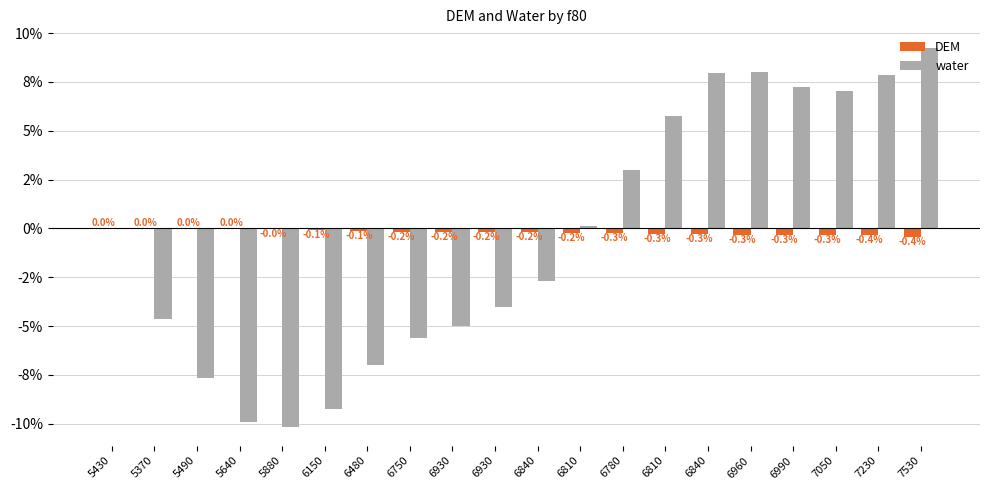

At which label does water first exceed 0?

6810